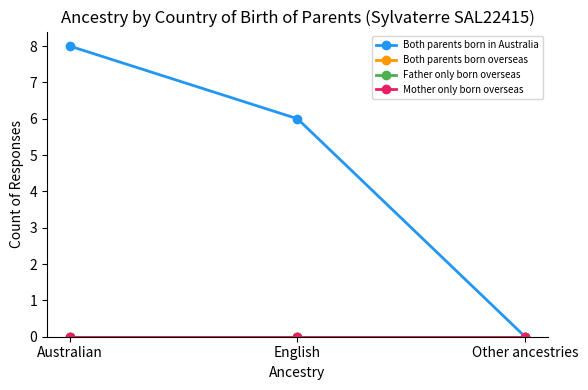

Which series has the largest range (max minus min)?

Both parents born in Australia